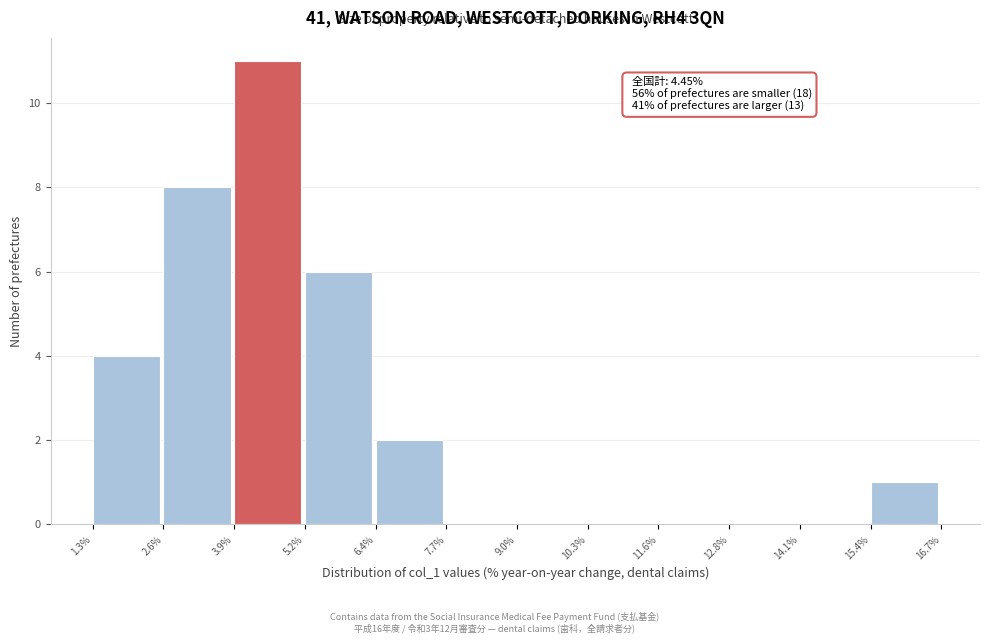

Which range on the x-axis has the tallest bar?

3.9% to 5.2%